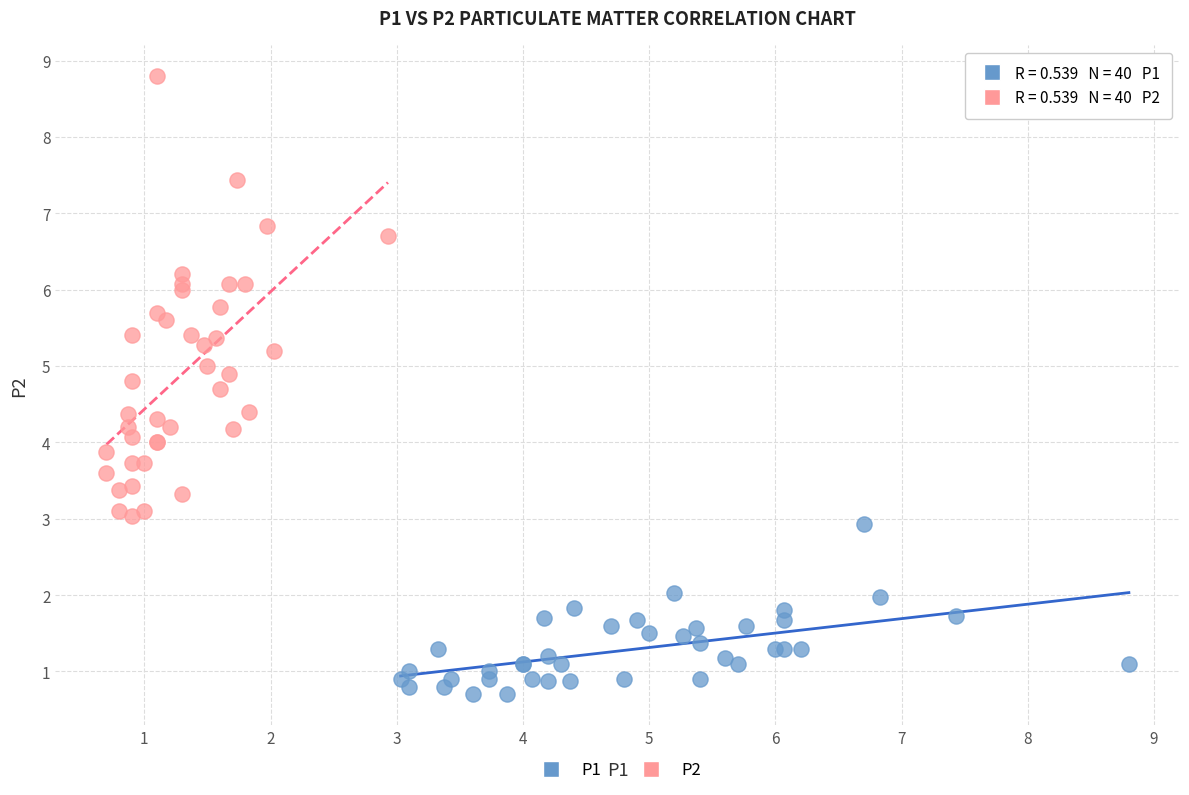

What are all the series names shown in the legend?

P1, P2